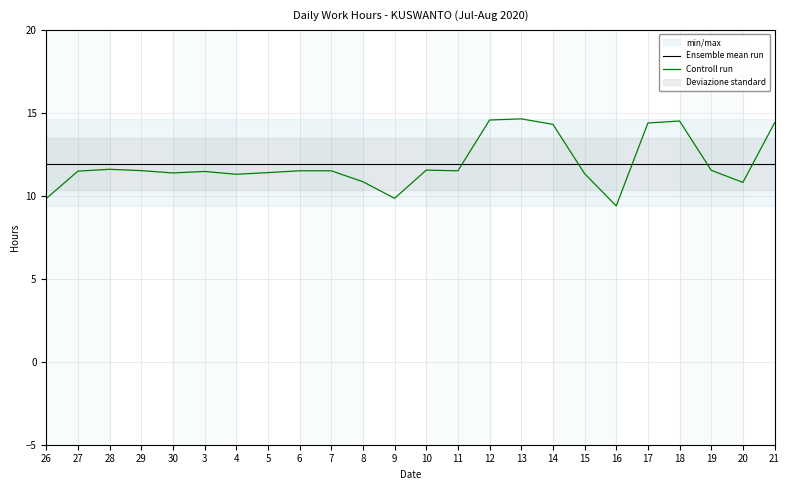

The value of Controll run at 17 is 23.1. True or false?

False